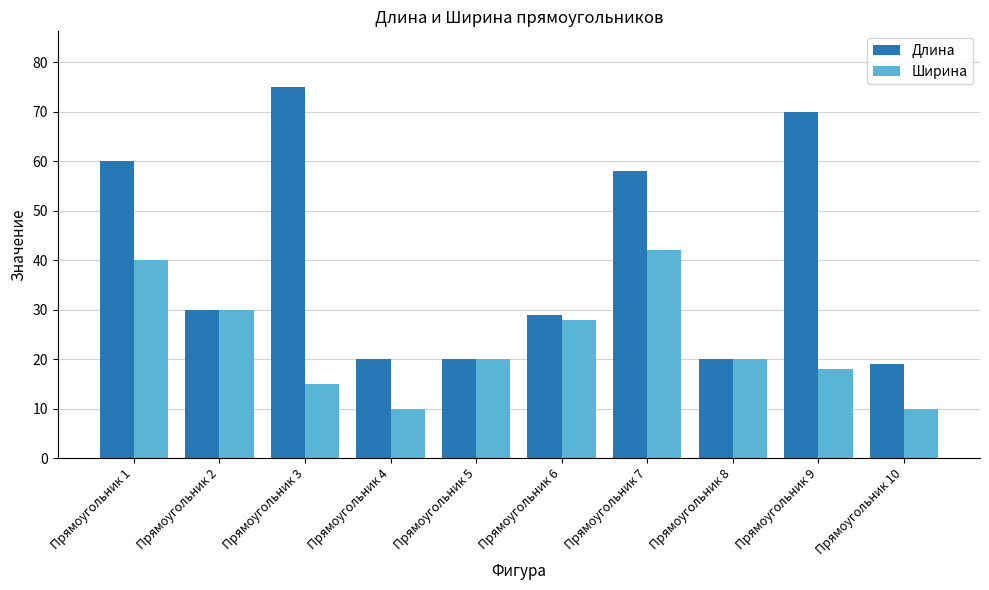

The value of Длина at Прямоугольник 2 is 46. True or false?

False